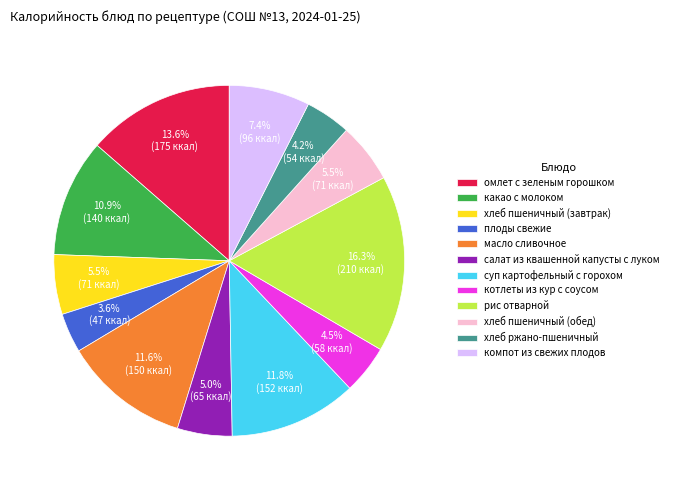

Is there any slice that represents more than half of the pie?

No